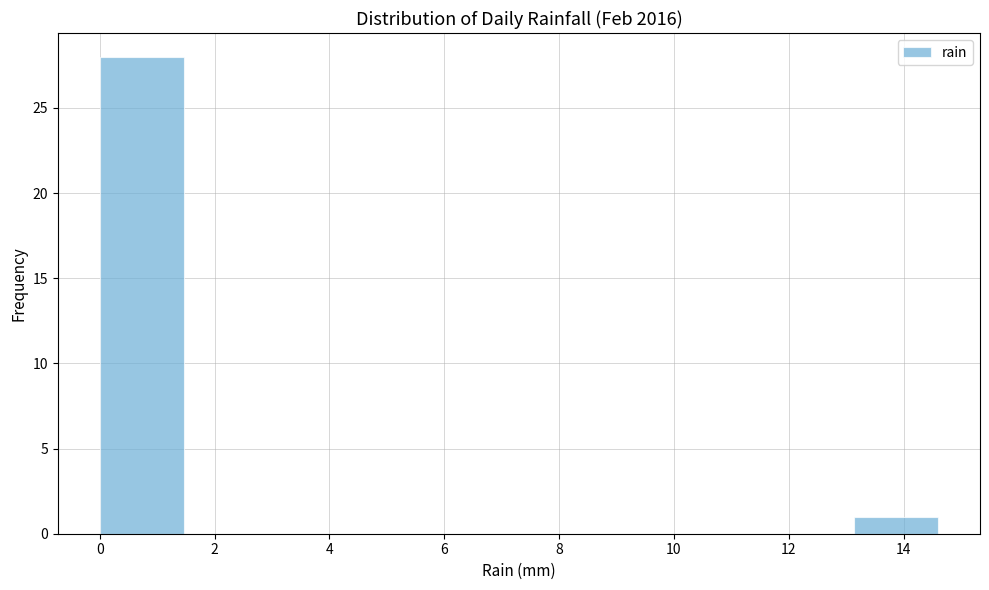

Over which range of the x-axis is the bar tallest?

0.00 to 1.46